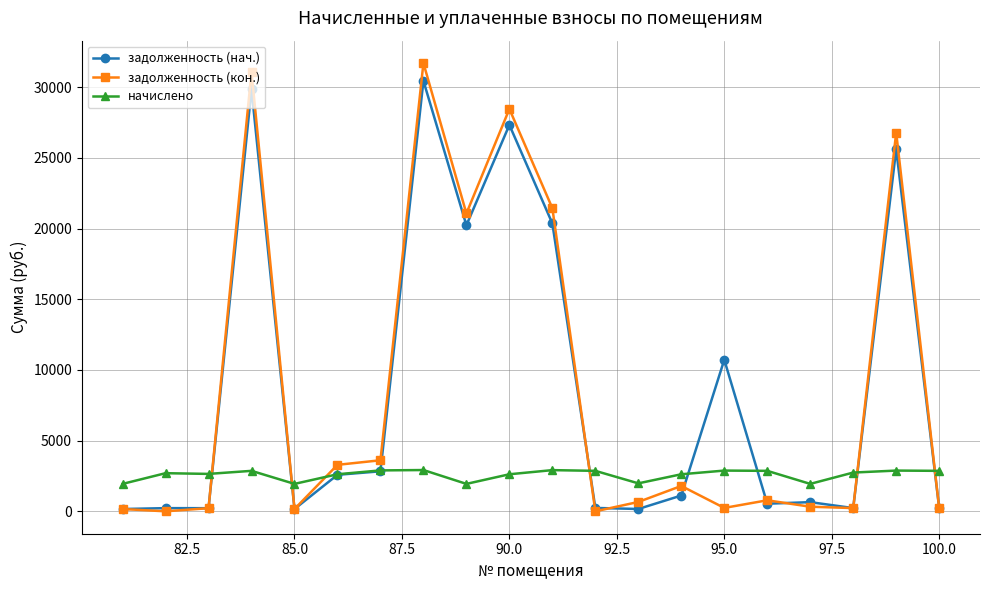

At how many categories does at least one series exceed 7401?

7